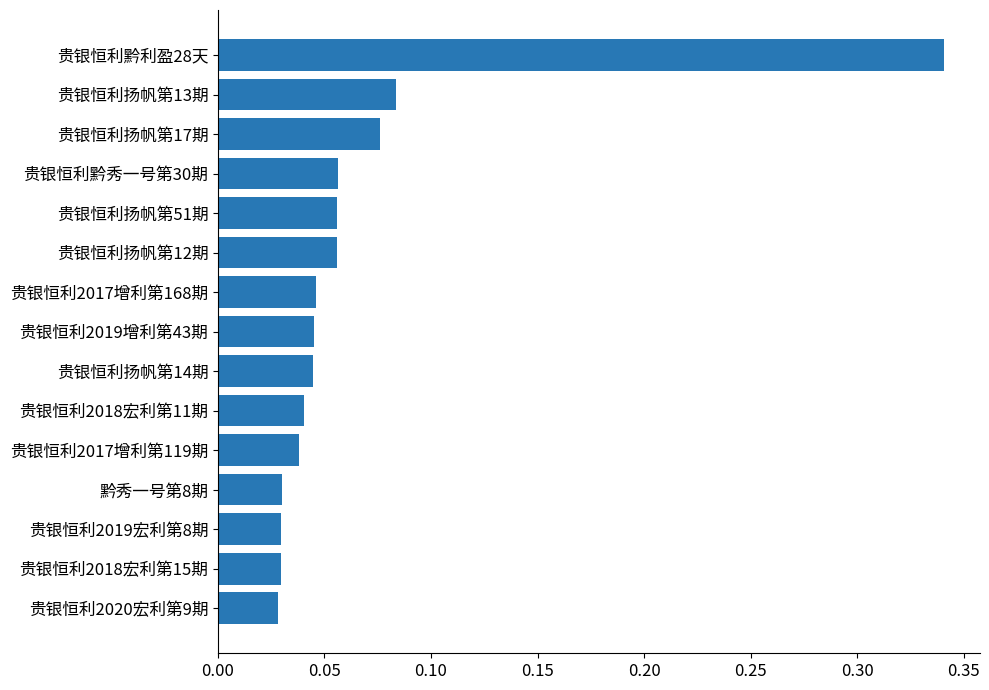

What is the sum of all values?

1.0